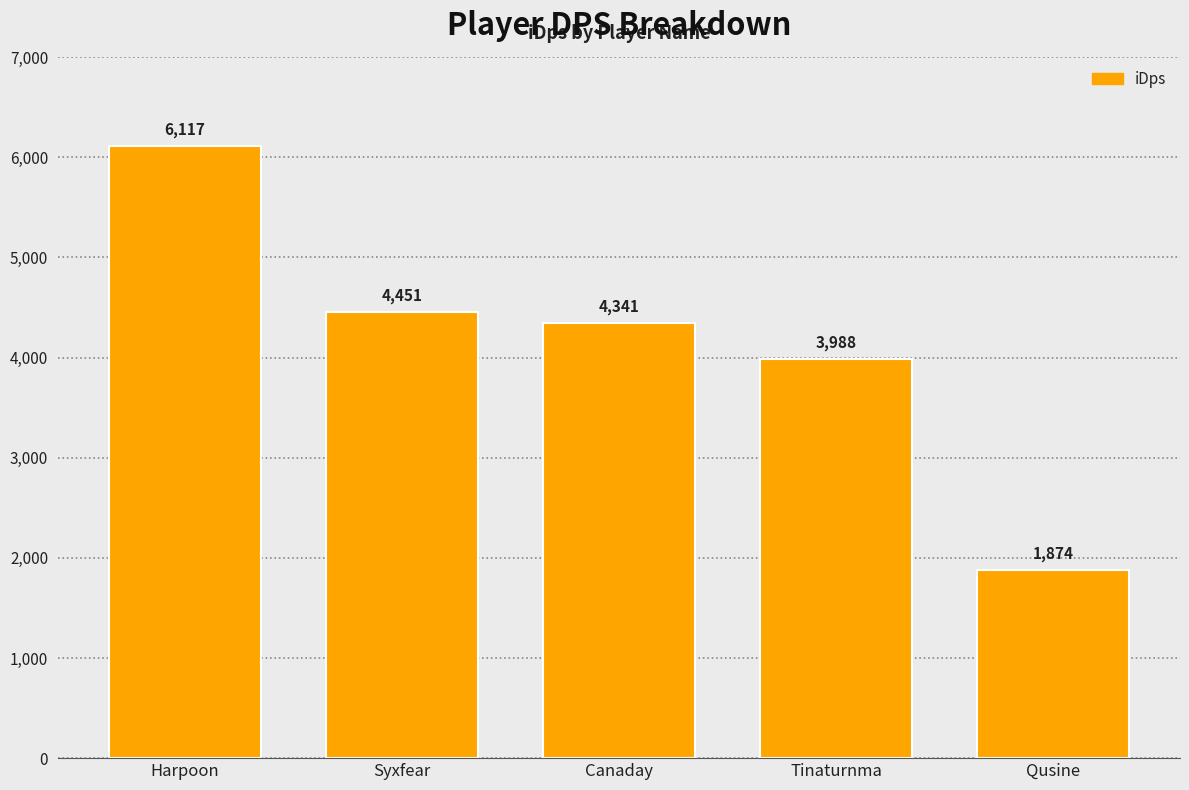

At which category does the chart reach its peak across all series?

Harpoon